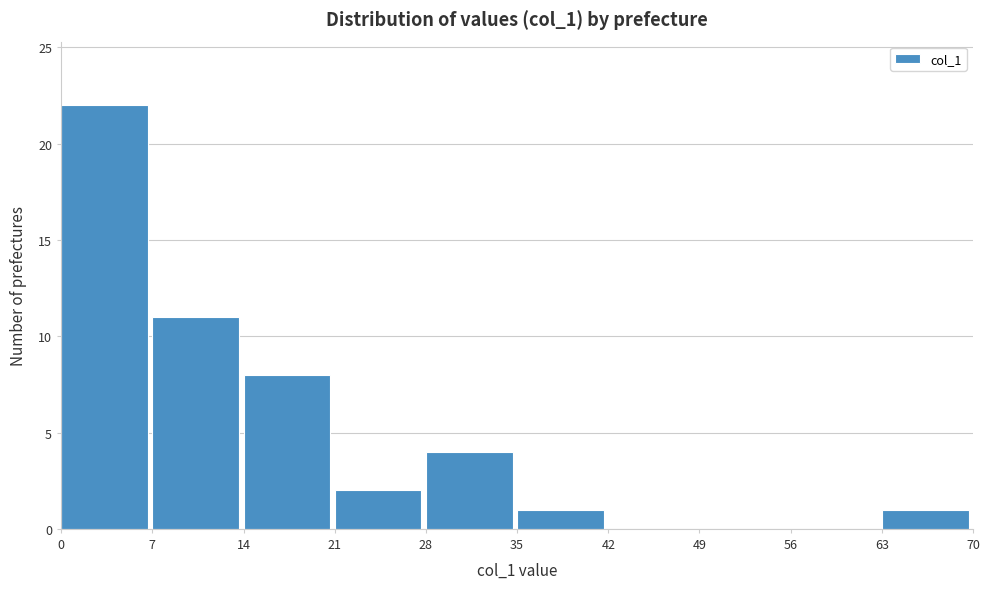

What is the height of the bar covering 63 to 70 on the x-axis? The values are not printed on the chart, so give them approximately, as read against the axis.

1